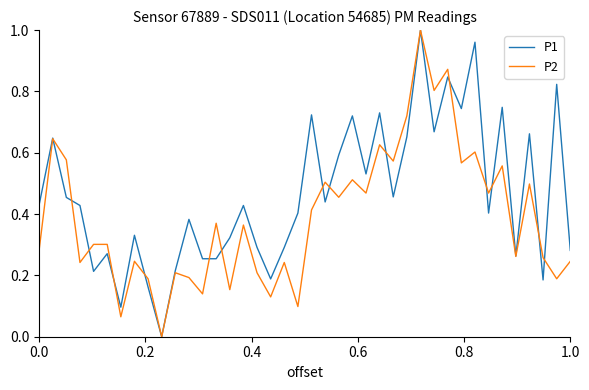

Rank the series by their average value, from lowest to highest.

P2, P1